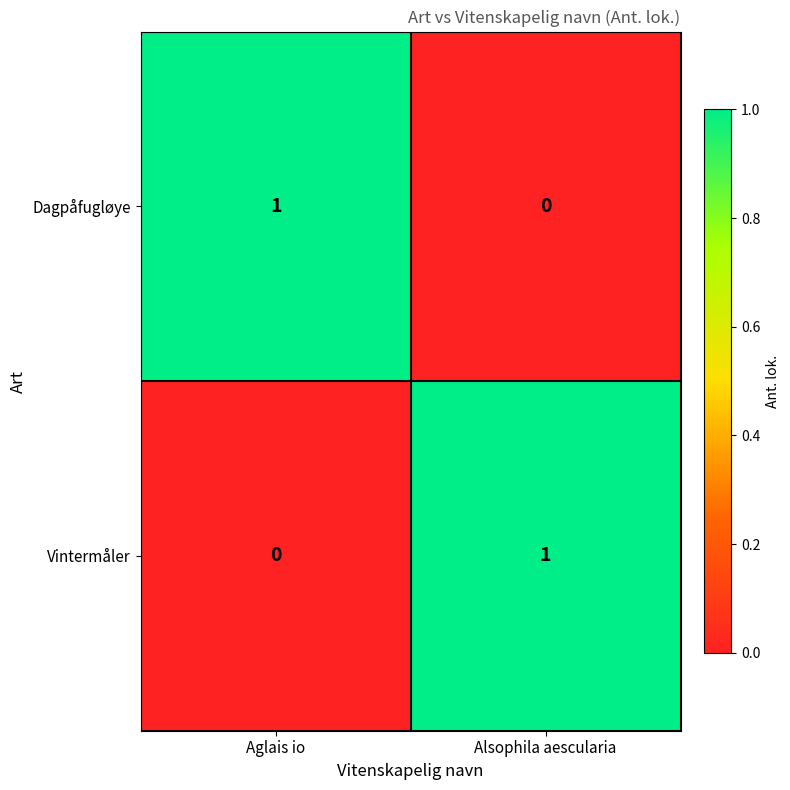

Reading right to left, list all the values displayed in this chart.

Dagpåfugløye: Alsophila aescularia=0	Aglais io=1
Vintermåler: Alsophila aescularia=1	Aglais io=0